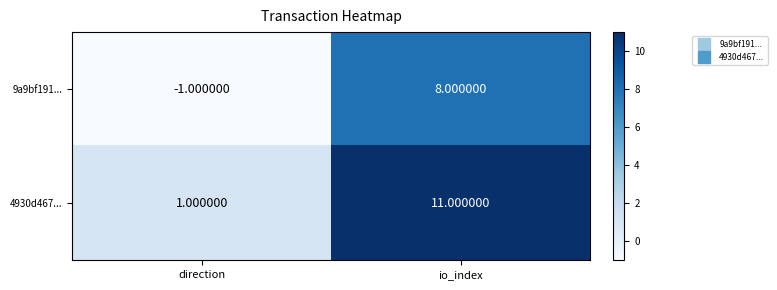

Rank the series at io_index from highest to lowest value.

4930d467..., 9a9bf191...